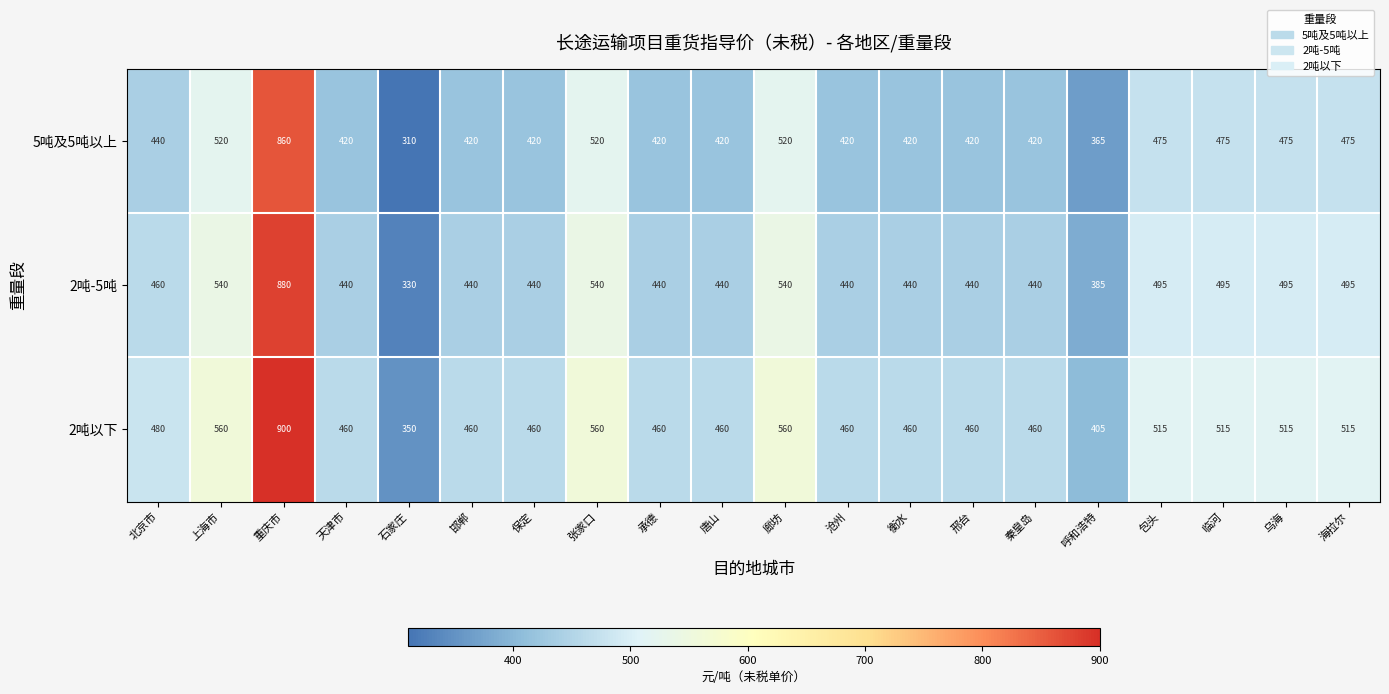

What is the spread (max minus min) of values at 廊坊?

40